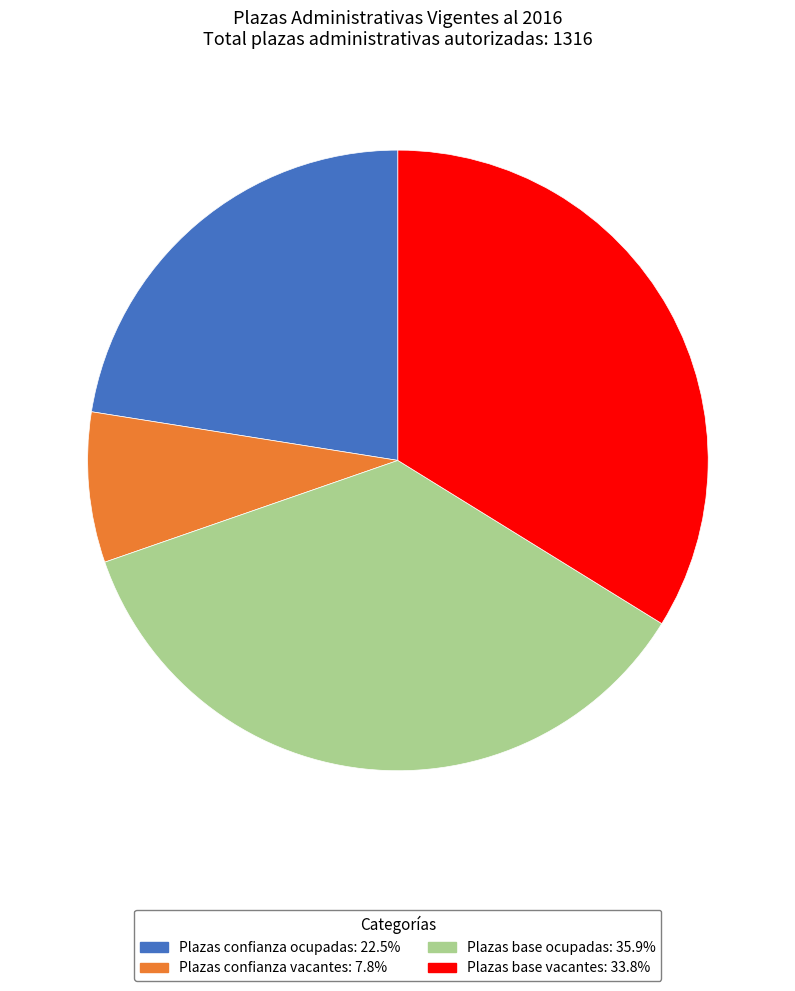

Is the sum of Plazas confianza vacantes: 7.8% and Plazas base vacantes: 33.8% greater than half?

No